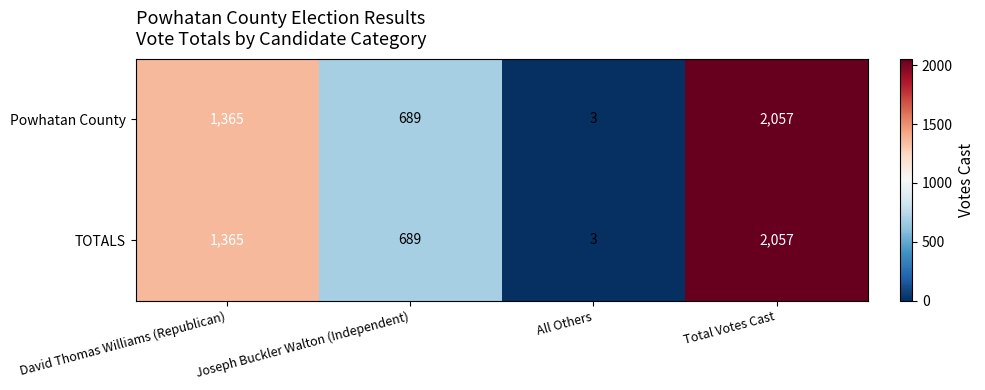

List the labels in order of TOTALS value, smallest first.

All Others, Joseph Buckler Walton (Independent), David Thomas Williams (Republican), Total Votes Cast